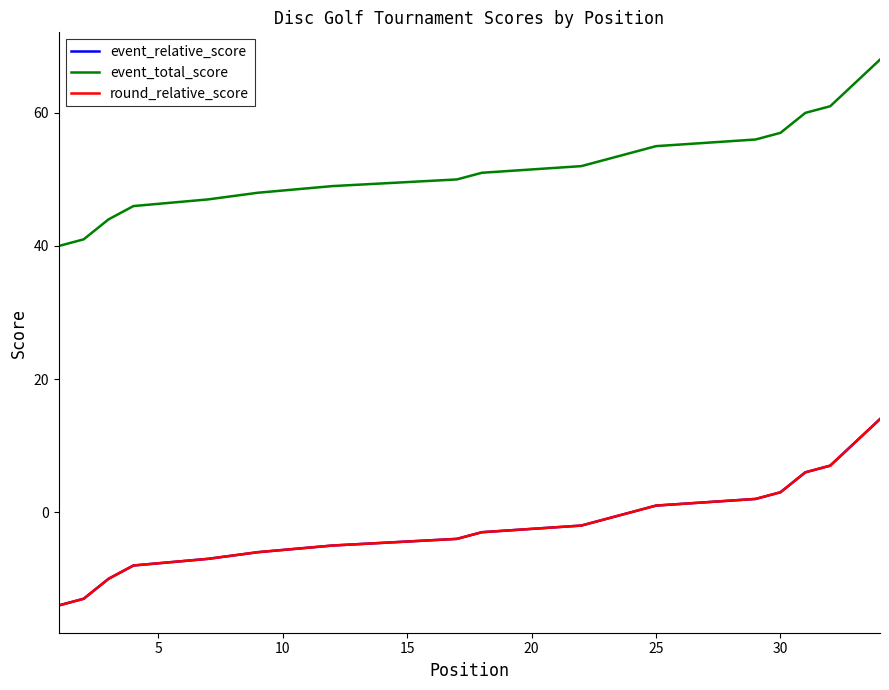

What is the difference between the second highest and second lowest values in the event_relative_score series?

20